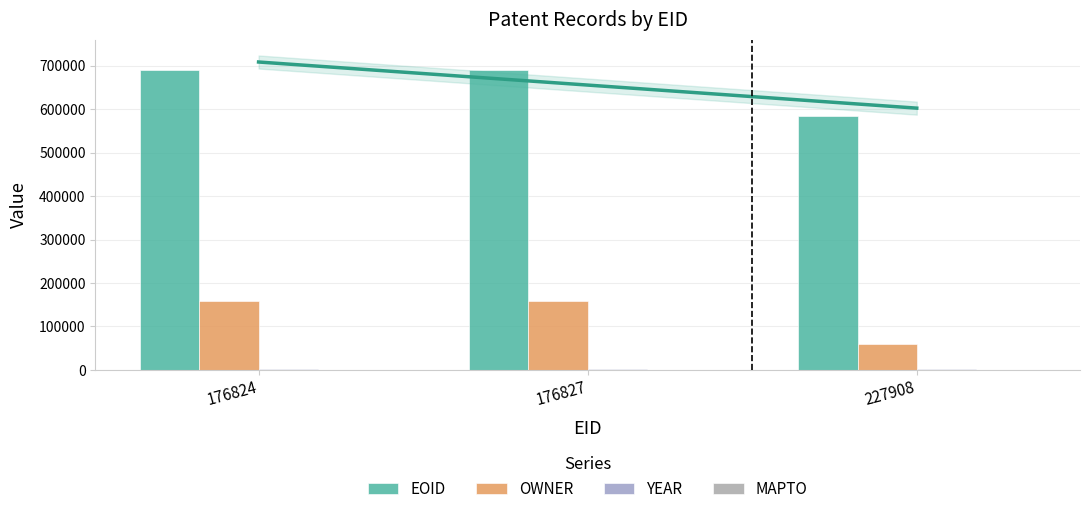

Which series has the largest total across all categories?

EOID